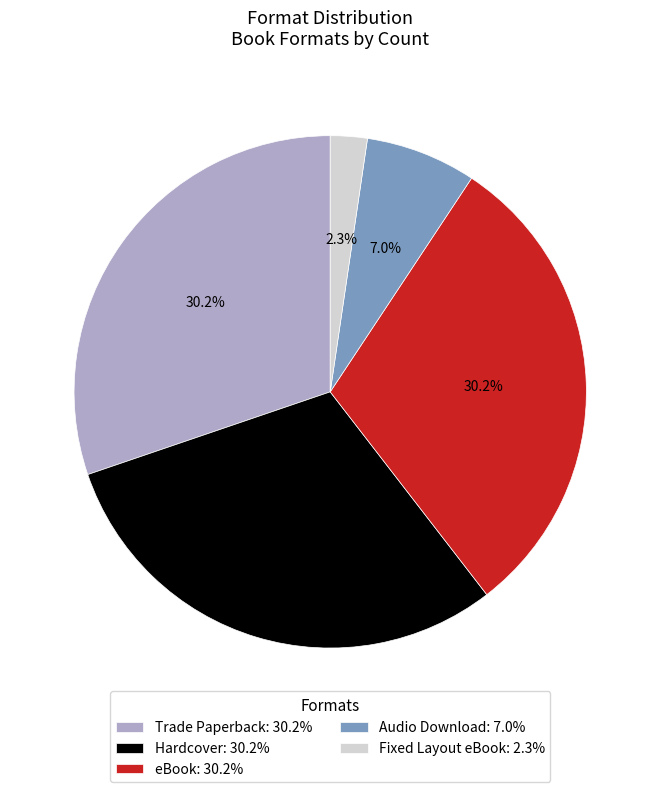

To the nearest percent, what portion does Fixed Layout eBook represent?

2%